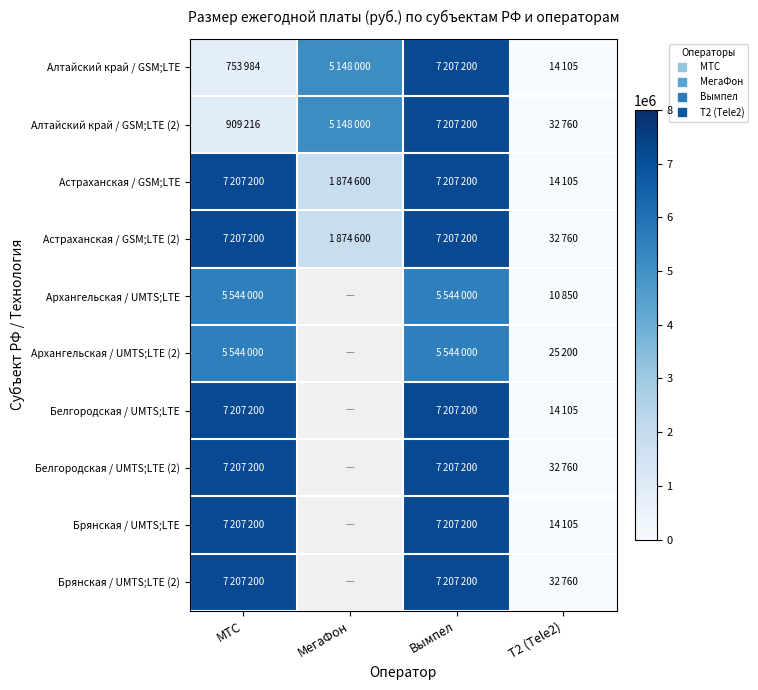

Where is Архангельская / UMTS;LTE (2) nearest to the value 2784600?

МТС